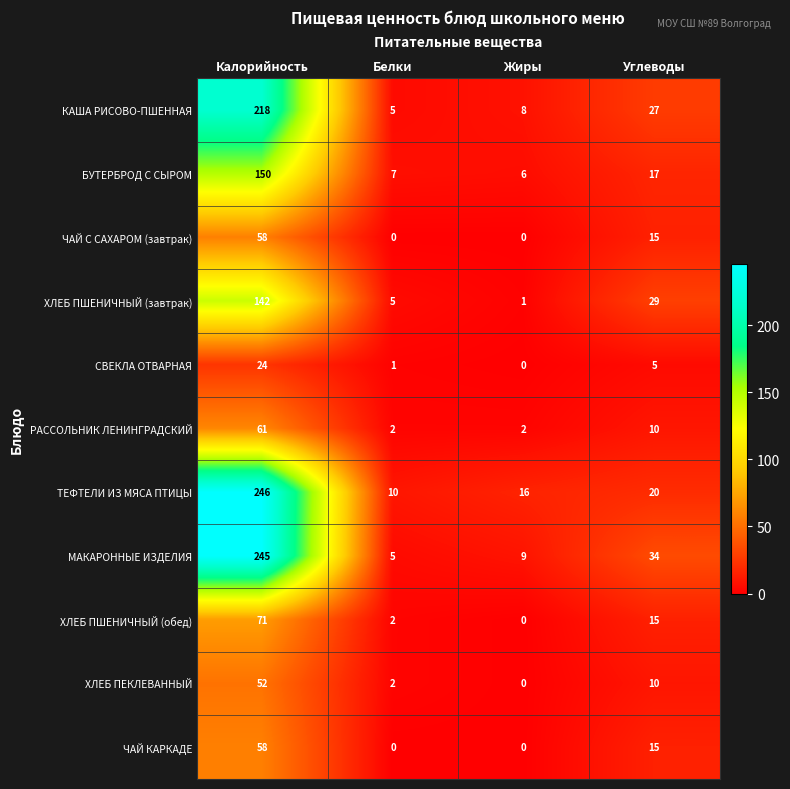

What is the total value across all series at Белки?

39